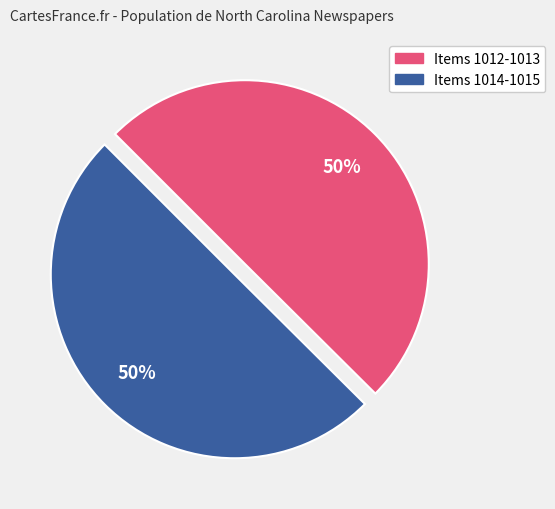

To the nearest percent, what is the average slice percentage?

50%